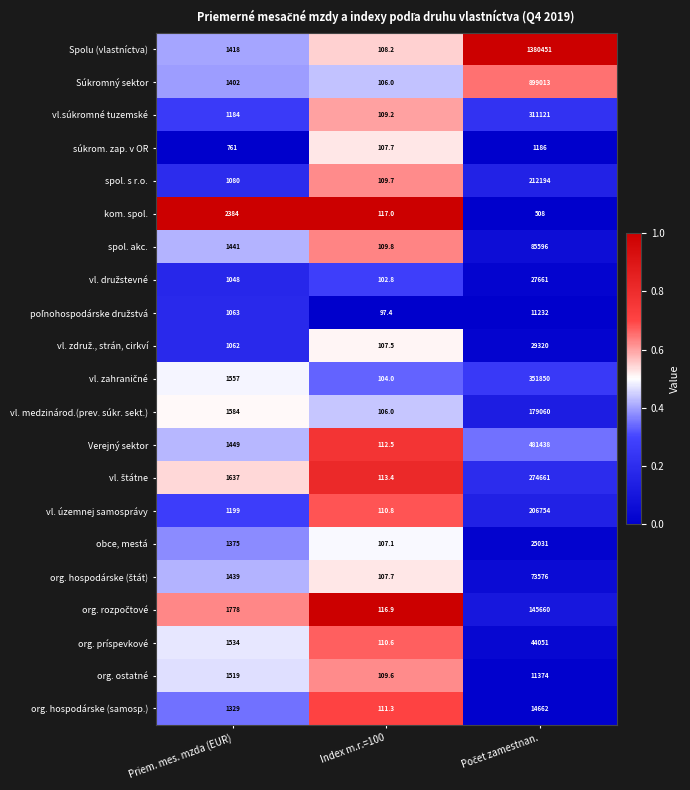

Read the org. hospodárske (samosp.) value at Index m.r.=100.

111.3